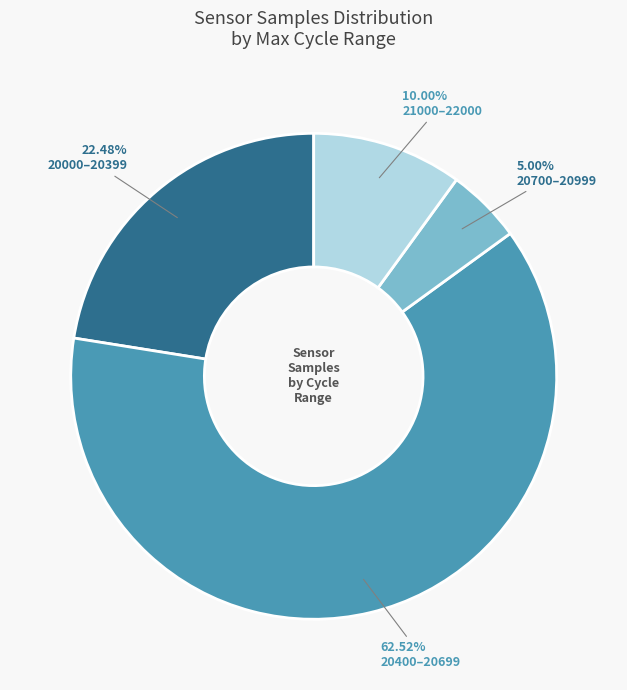

Which category has the biggest portion of the pie?

20400–20699